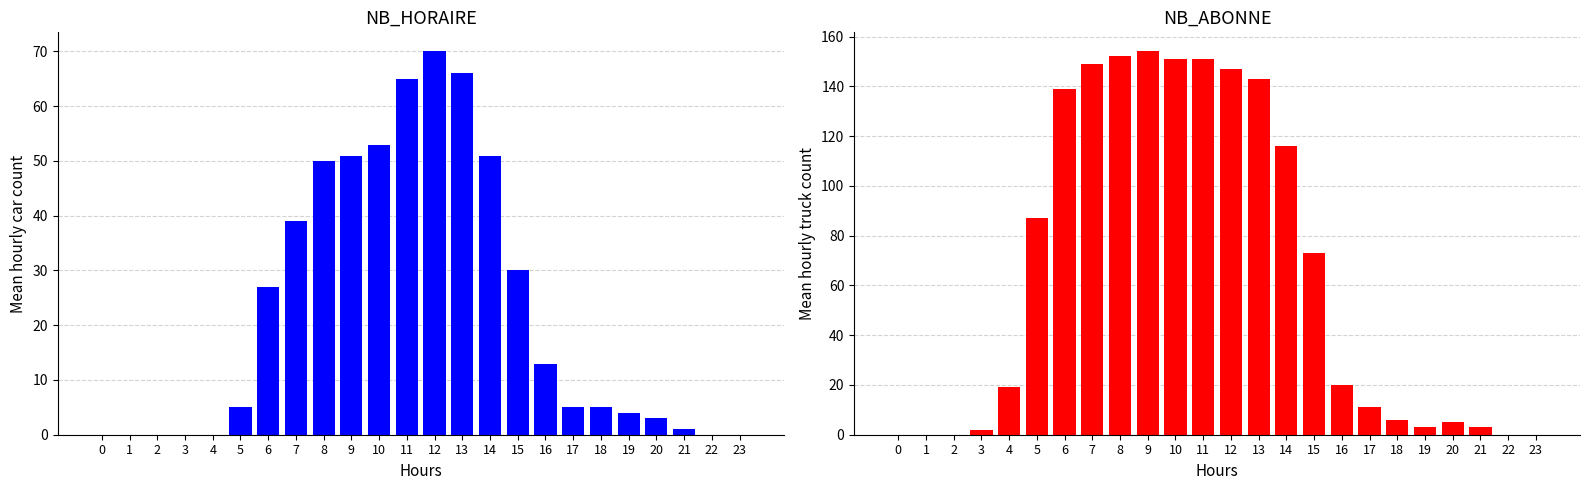

Is the value of NB_HORAIRE at 19 greater than the value of NB_ABONNE at 5?

No